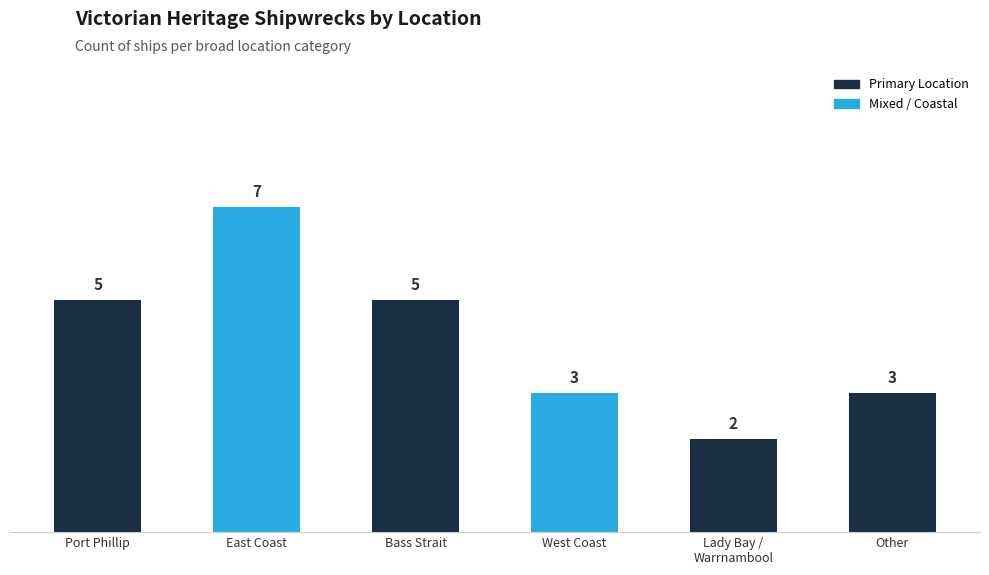

Are the bars horizontal?

No